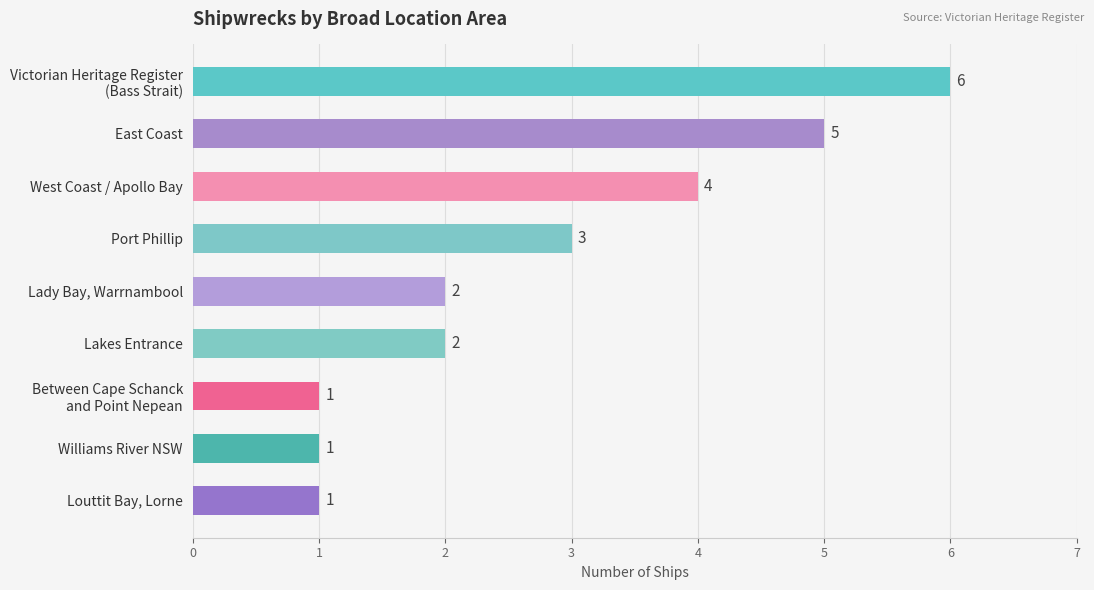

What is the maximum value shown in the chart?

6